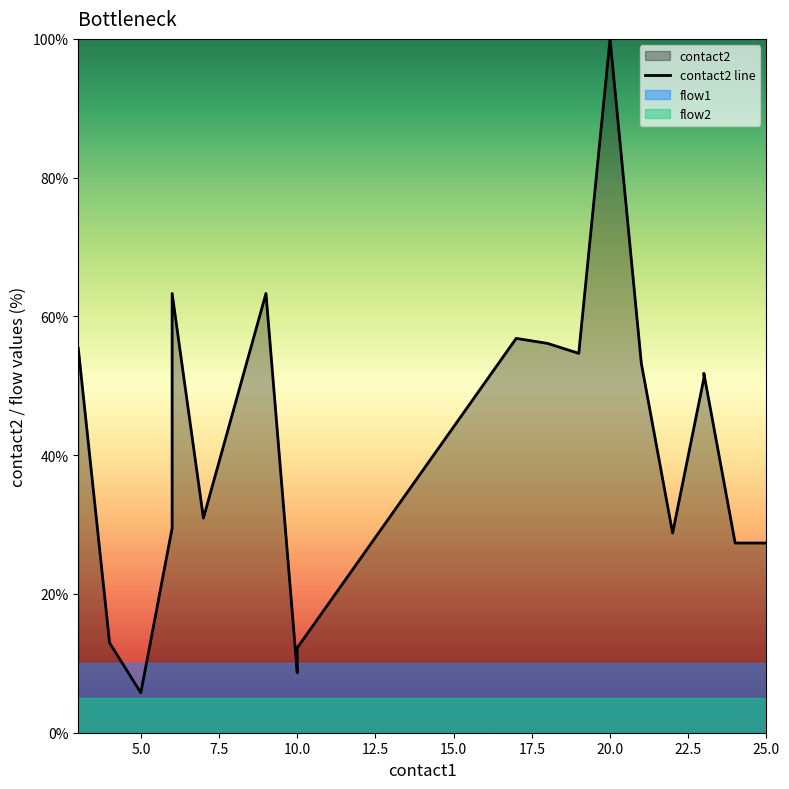

How many interior local peaks (higher than both neighbors) does the data have?

5